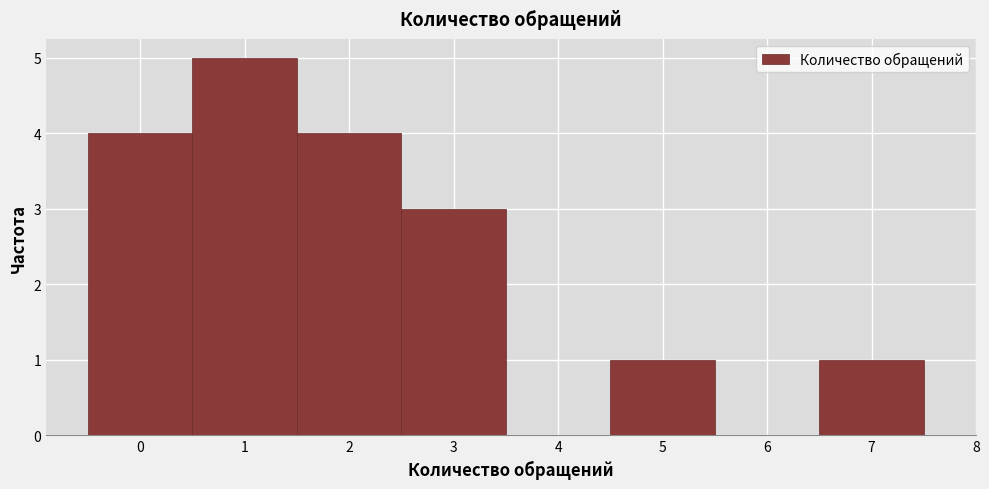

Reading left to right, transcribe this chart: for each bar, give the range it covers on the x-axis and its height. The values are not printed on the chart, so give them approximately, as read against the axis.

-0.5 to 0.5: 4
0.5 to 1.5: 5
1.5 to 2.5: 4
2.5 to 3.5: 3
3.5 to 4.5: 0
4.5 to 5.5: 1
5.5 to 6.5: 0
6.5 to 7.5: 1